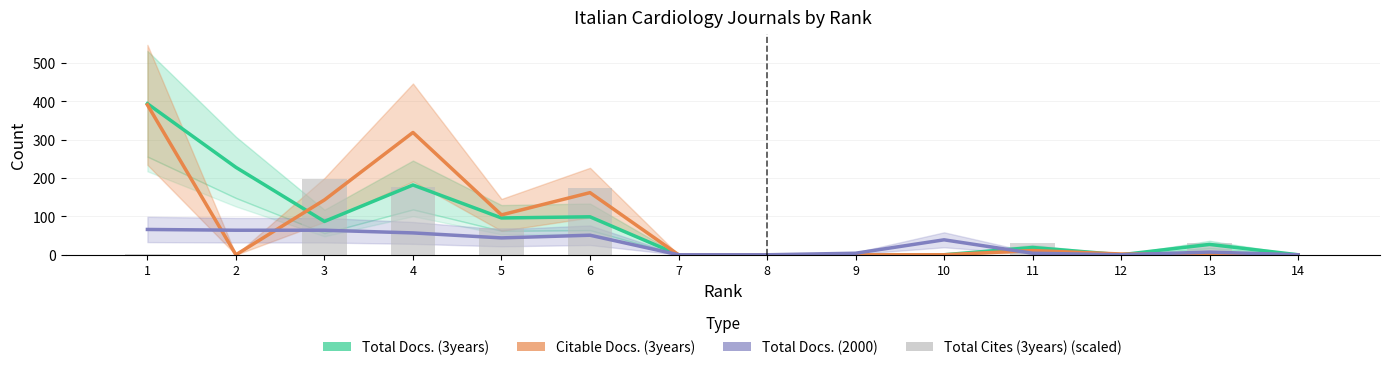

Are the bars grouped side by side (vs. stacked)?

Yes